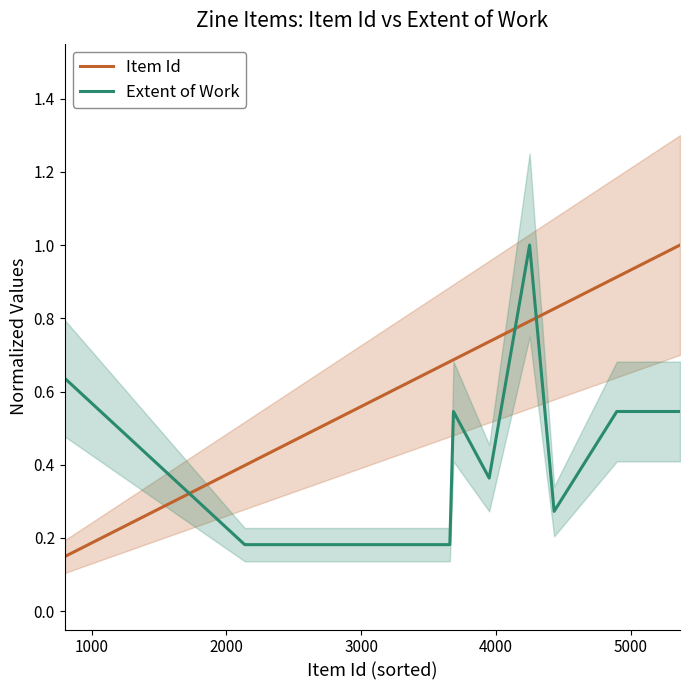

List the series in order of their peak value, highest first.

Item Id, Extent of Work